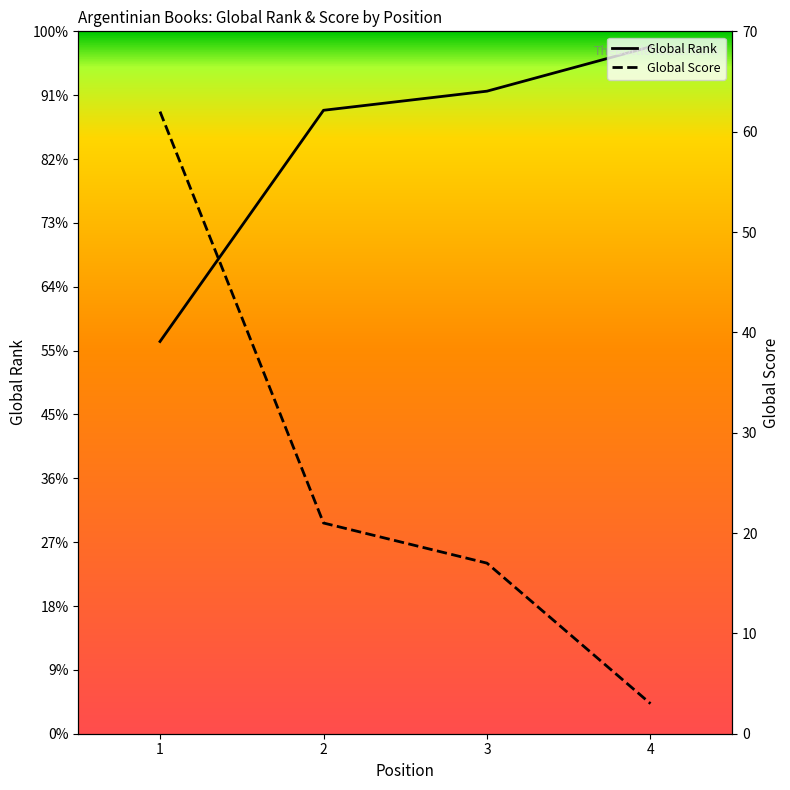

Count the number of data series in this chart.

2